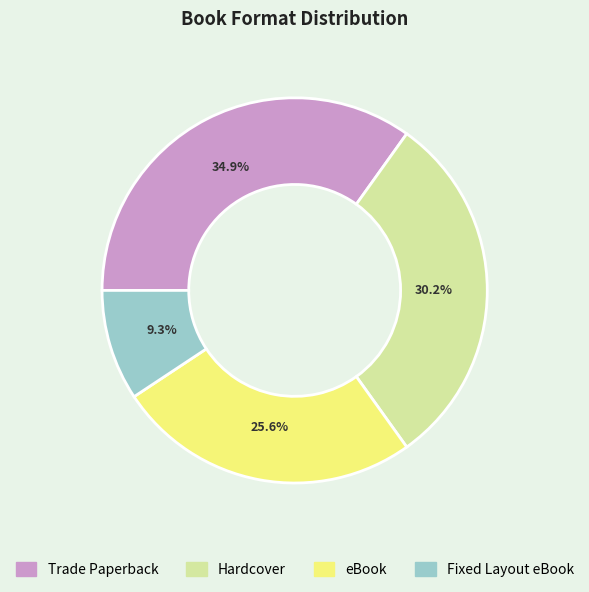

To the nearest percent, what is the combined percentage of Trade Paperback and Hardcover?

65%